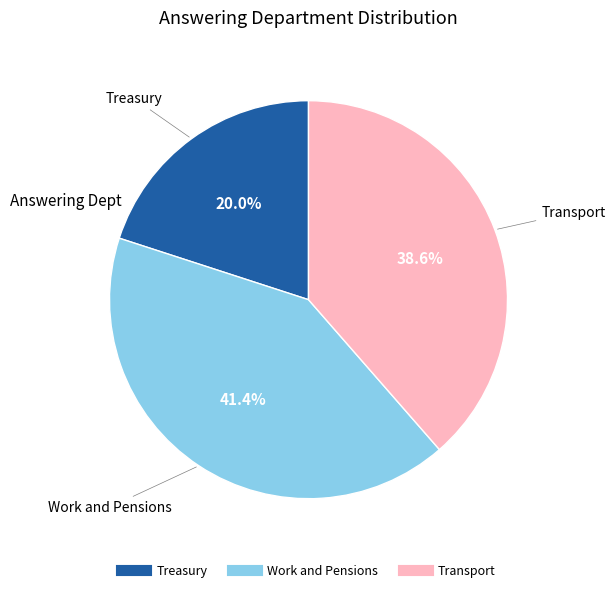

What is the ratio of the value at Work and Pensions to the value at Treasury?

2.1